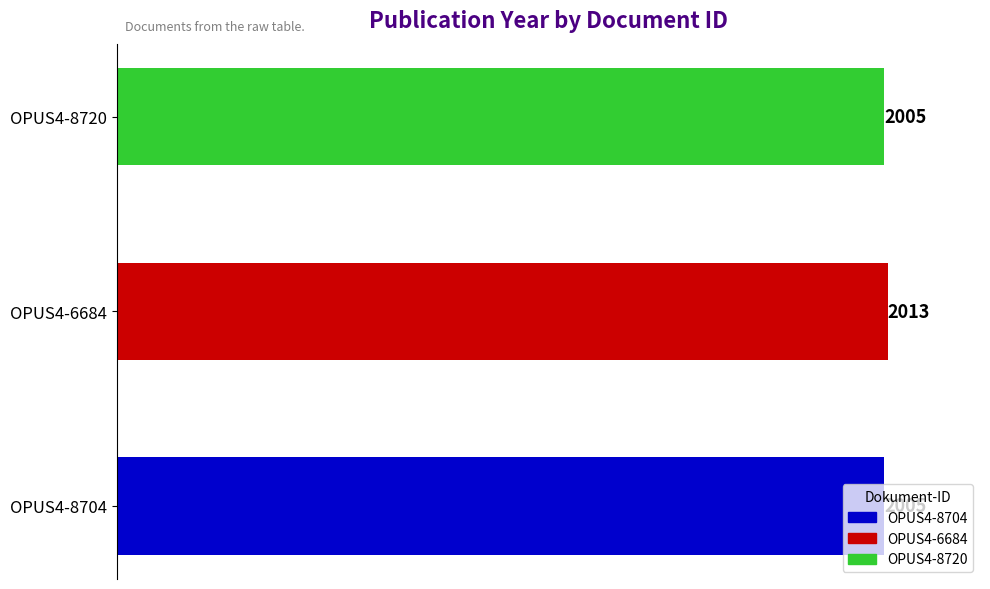

The value at OPUS4-8704 is 2005. True or false?

True